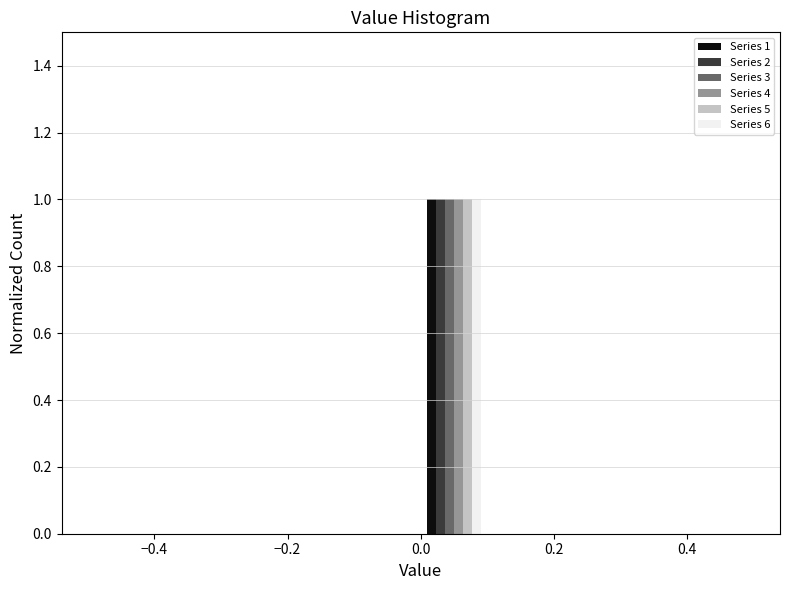

In the Series 2 series, which range on the x-axis has the tallest bar?

0.0 to 0.1